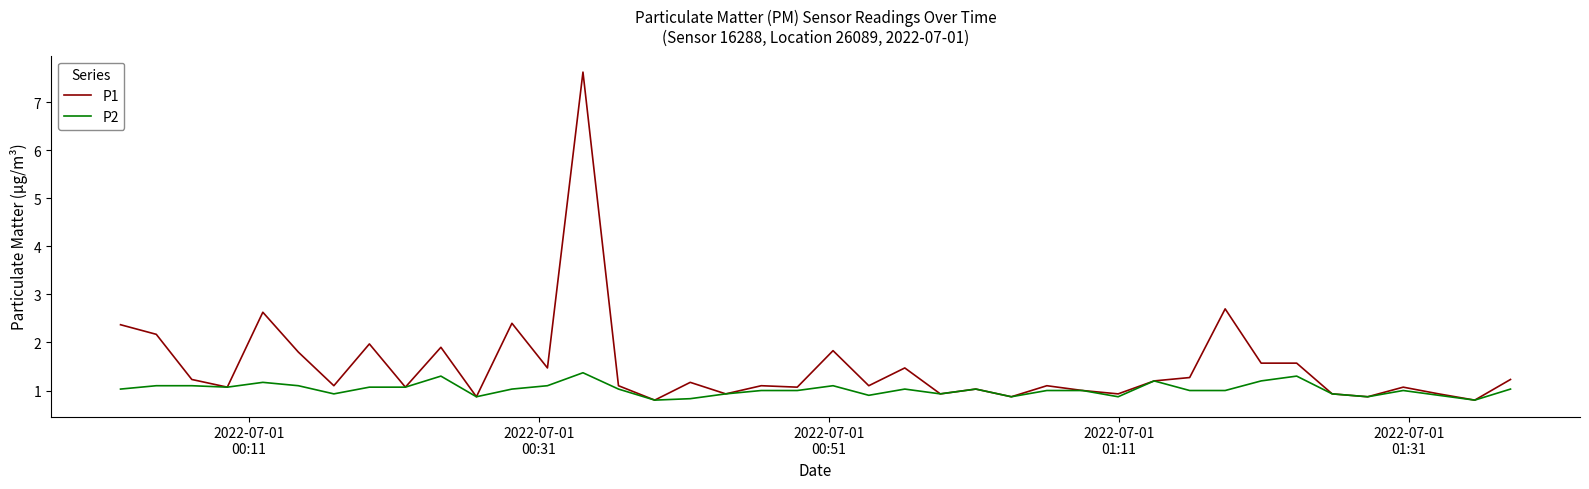

What is the difference between the second highest and second lowest values in the P1 series?

1.9